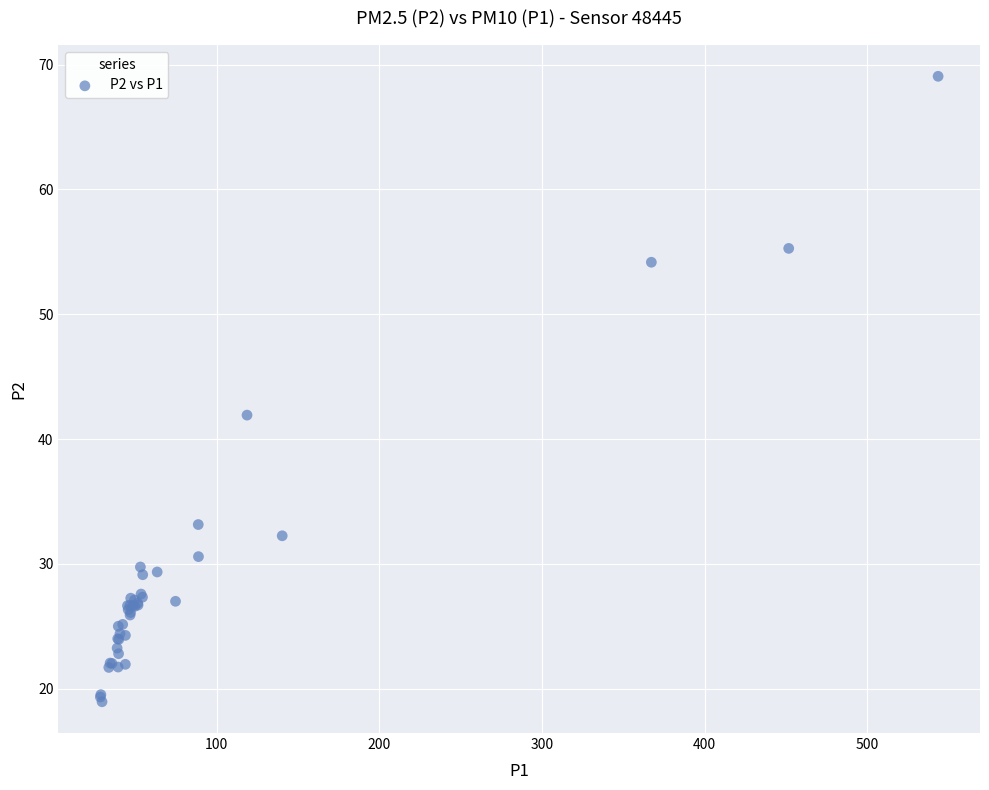

What Y value in the scatter plot is closest to 44?

41.9